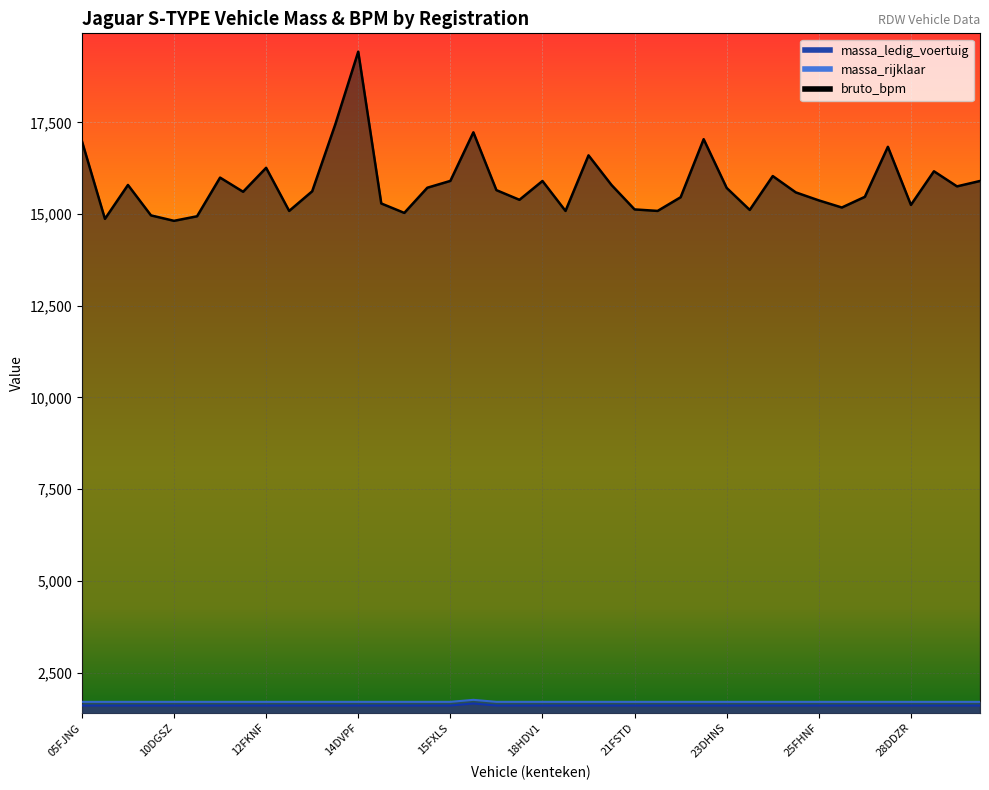

True or false: massa_rijklaar and massa_ledig_voertuig intersect in this chart.

False